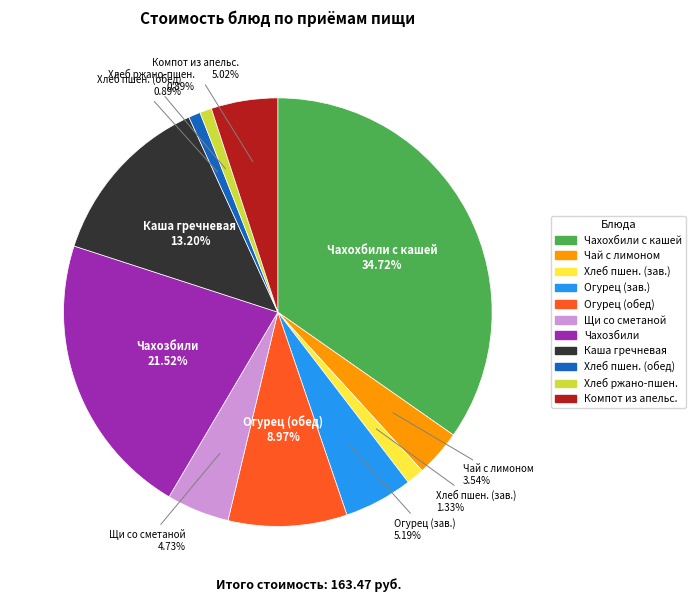

Is there any slice that represents more than half of the pie?

No